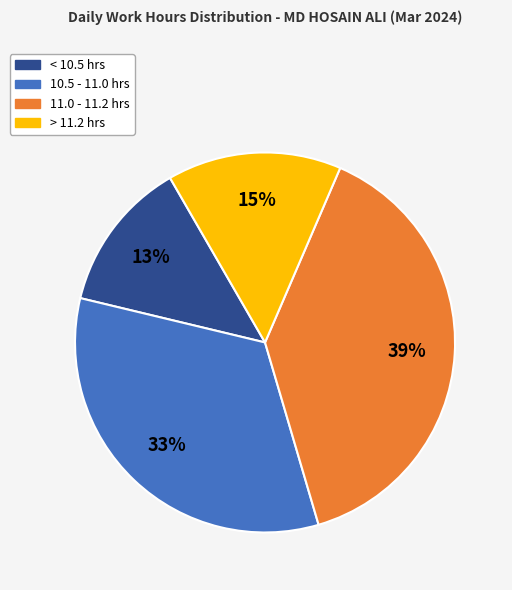

Is there a majority slice in this chart?

No